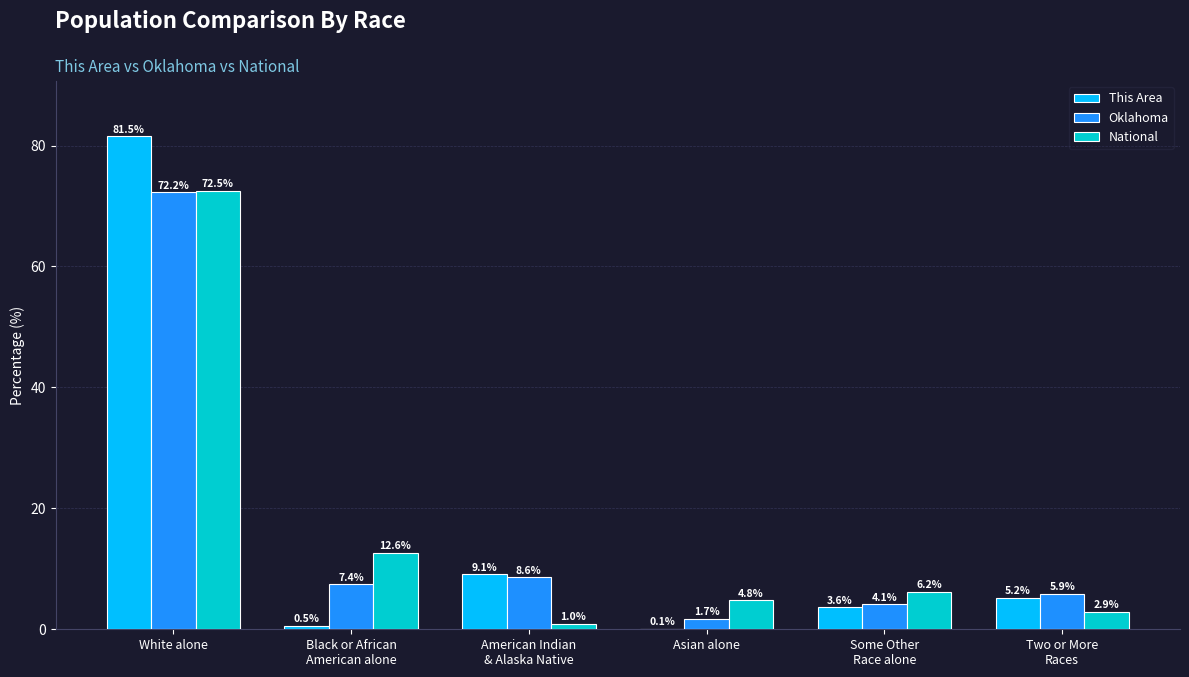

Which label corresponds to the largest value in the chart?

White alone